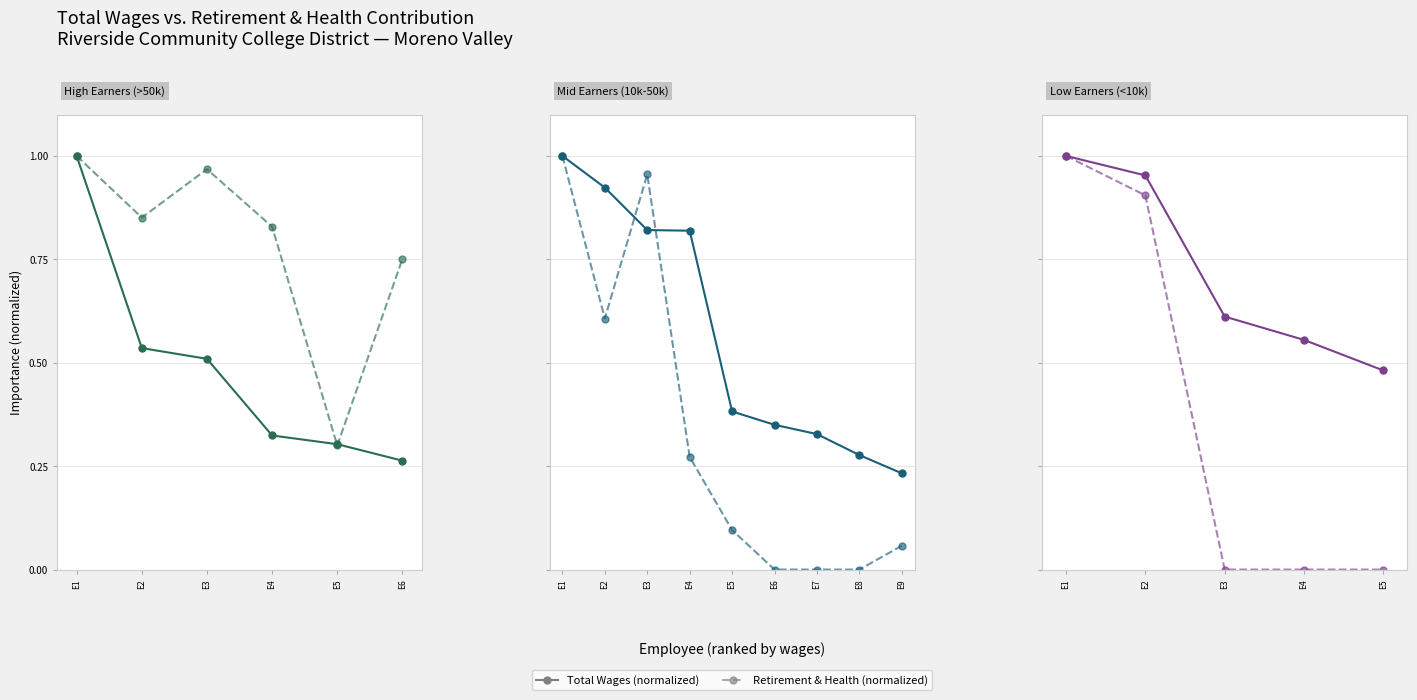

Is the value of Total Wages at E4 greater than the value of Retirement & Health at E3?

Yes